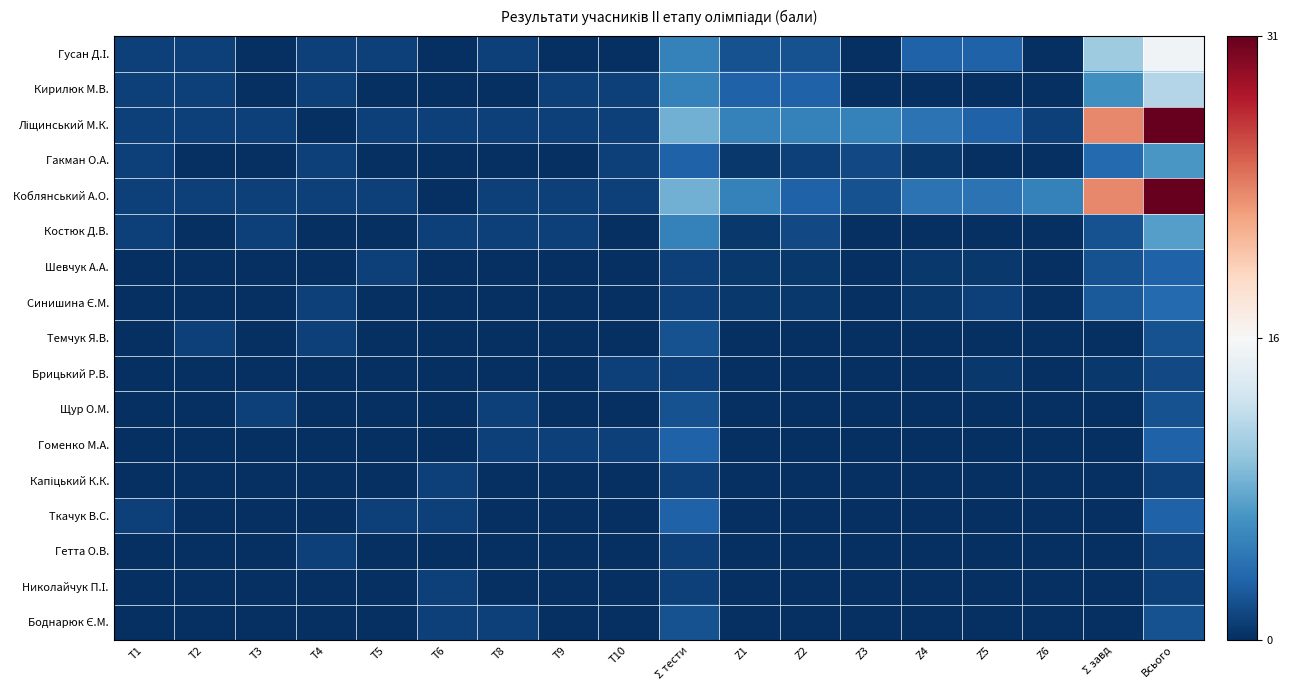

Which label corresponds to the smallest value in the chart?

T3